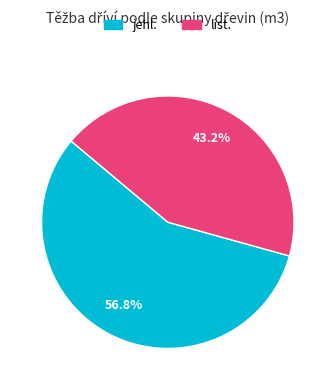

How many slices are in this pie chart?

2